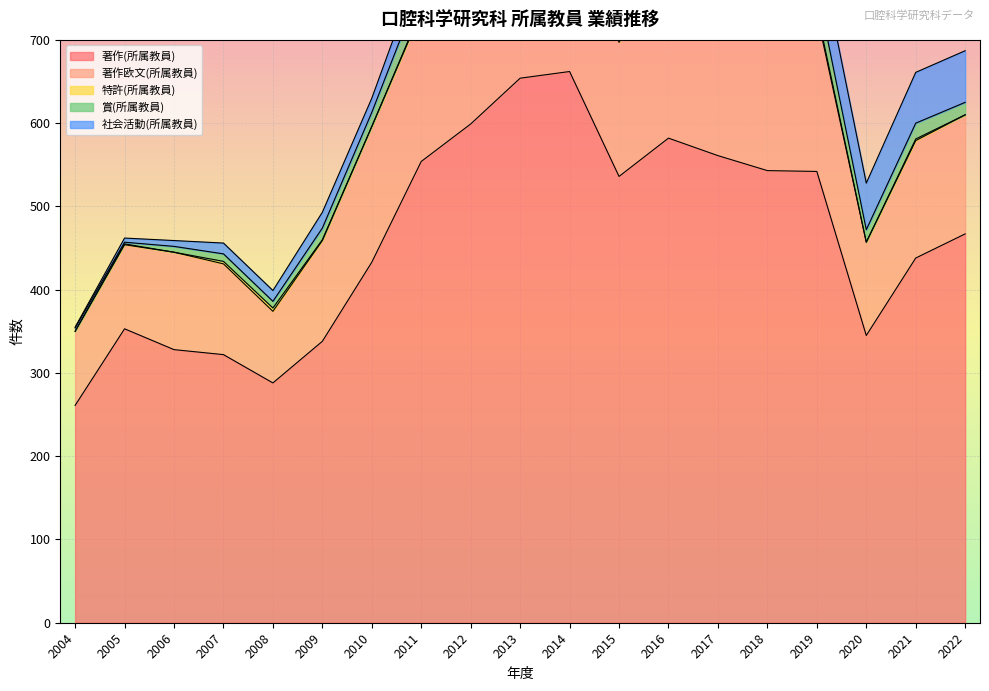

Rank the series at 2011 from lowest to highest value.

特許(所属教員), 社会活動(所属教員), 賞(所属教員), 著作欧文(所属教員), 著作(所属教員)